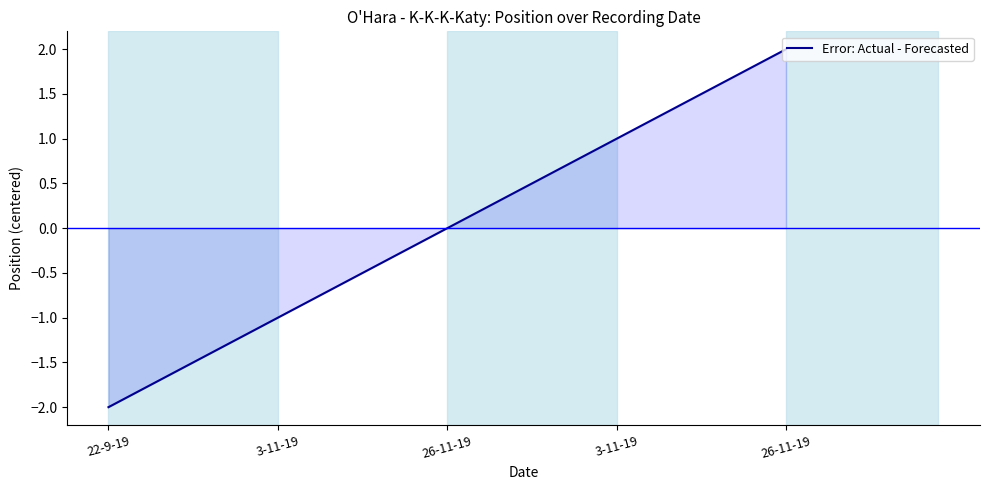

What is the label of the 2nd point from the left?

3-11-19